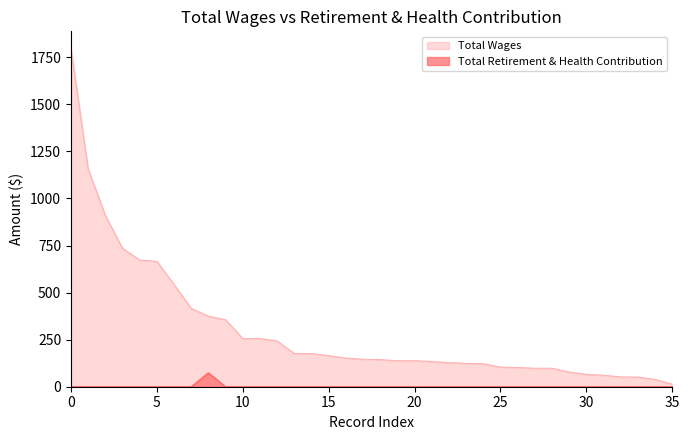

What is the sum of all Total Retirement & Health Contribution values?

74